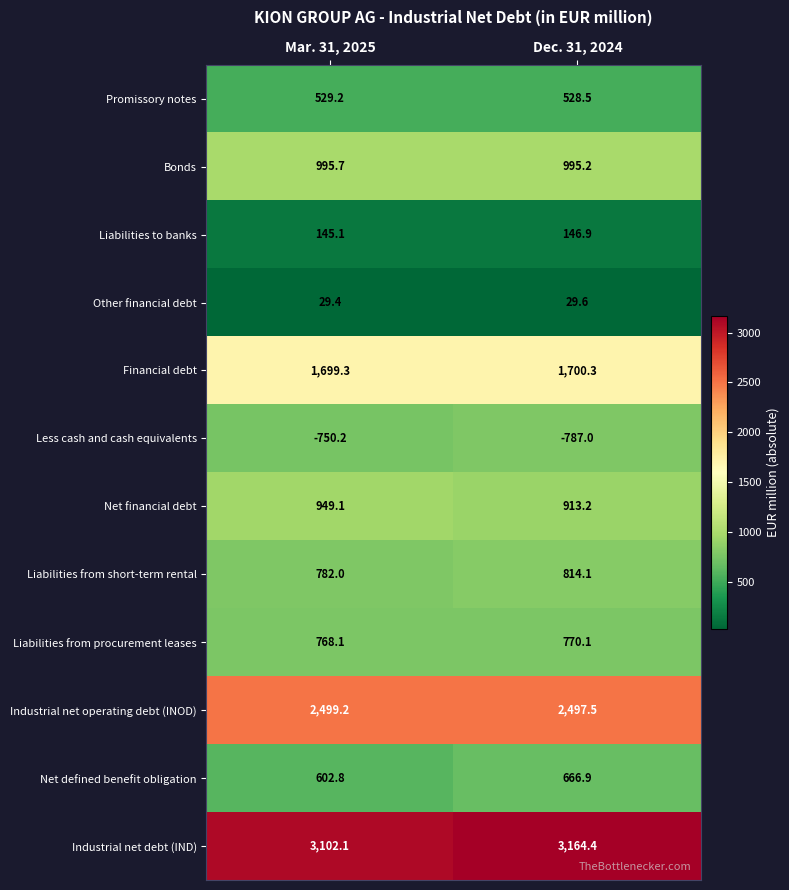

What is the spread (max minus min) of values at Dec. 31, 2024?

3951.4